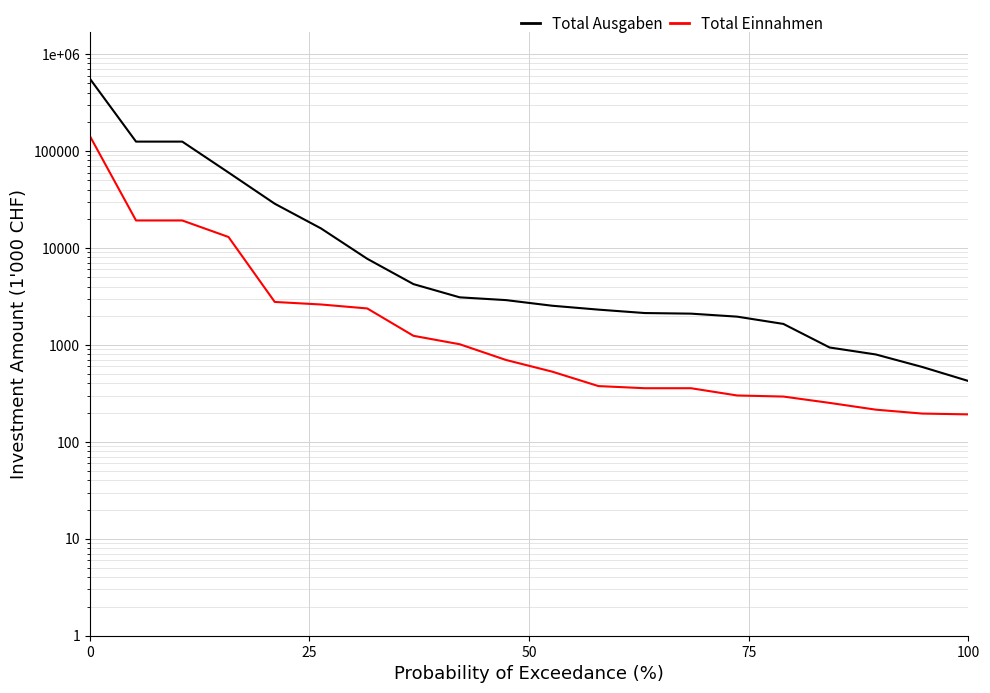

Does the chart display data point markers on the line(s)?

No